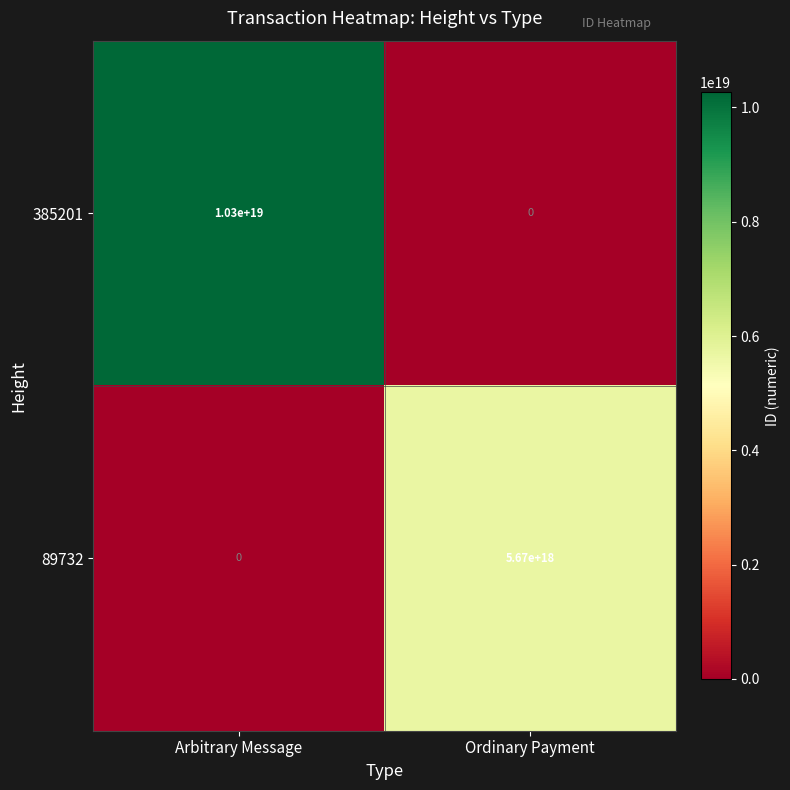

Rank the categories by 89732 value from highest to lowest.

Ordinary Payment, Arbitrary Message